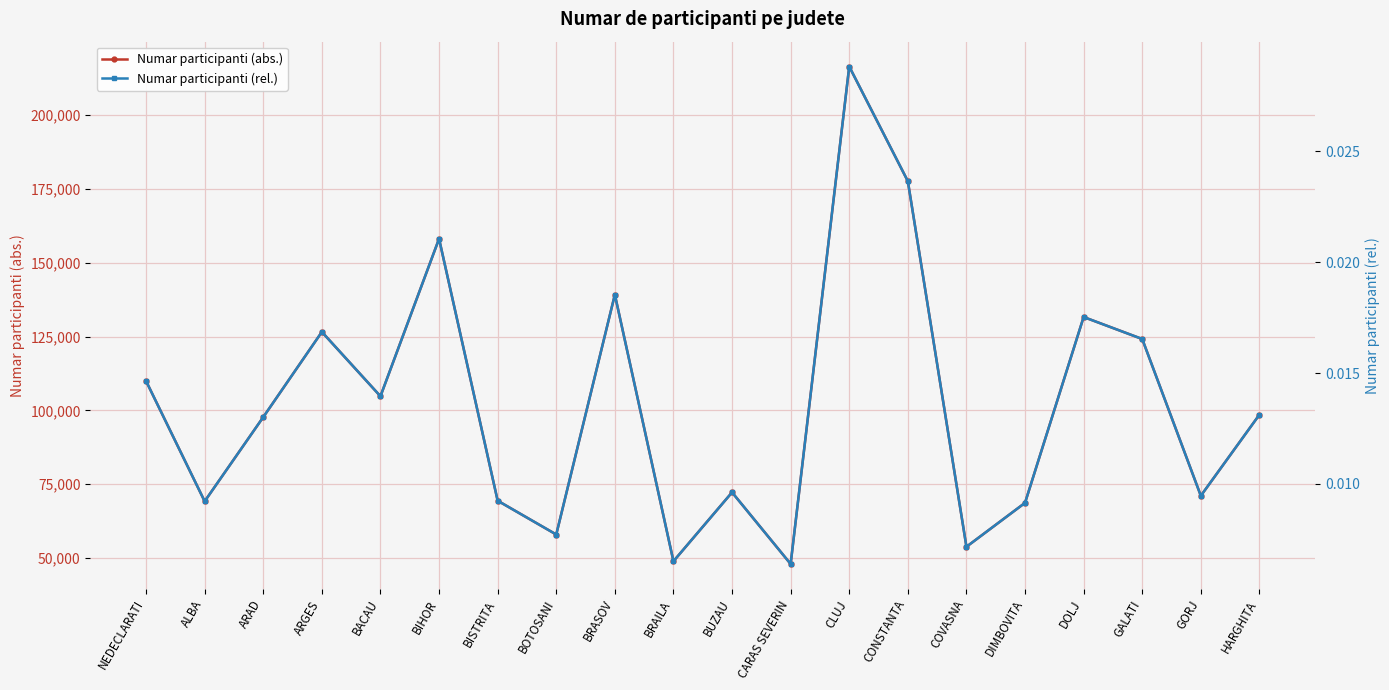

How many interior local valleys does the Numar participanti (abs.) series have?

7